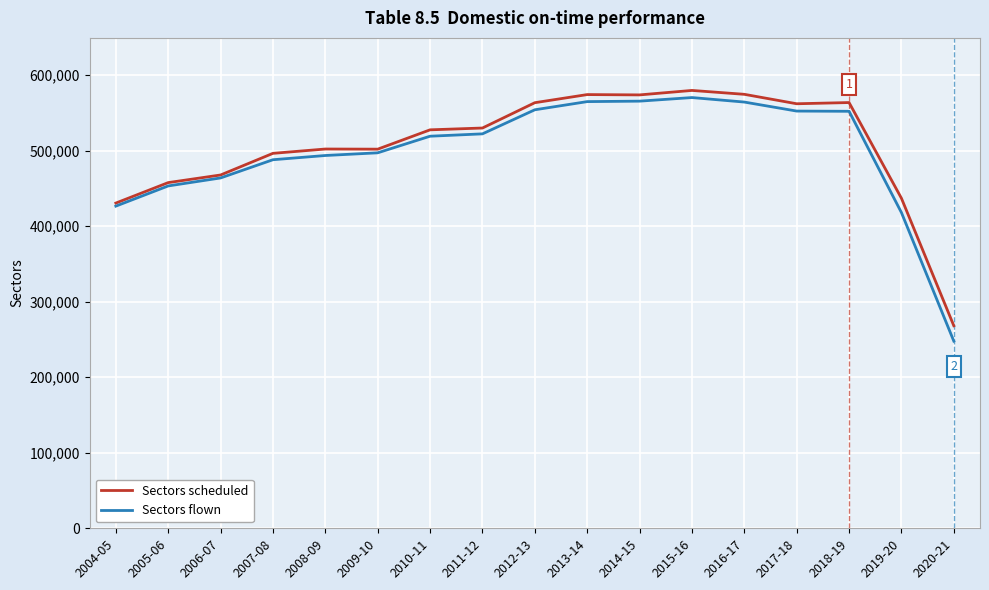

What position from the left is 2004-05?

1